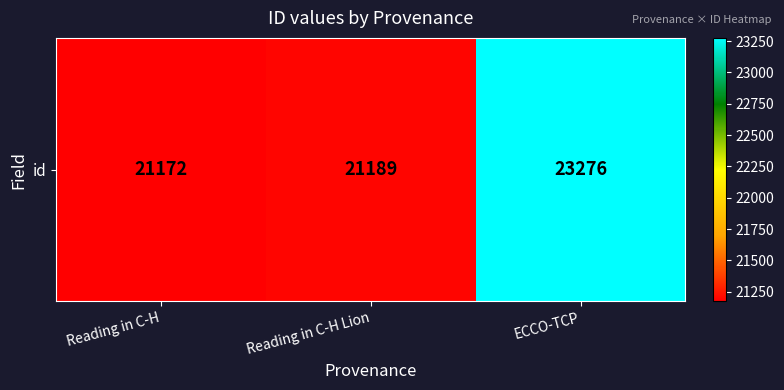

Rank the categories by value from lowest to highest.

Reading in C-H, Reading in C-H Lion, ECCO-TCP